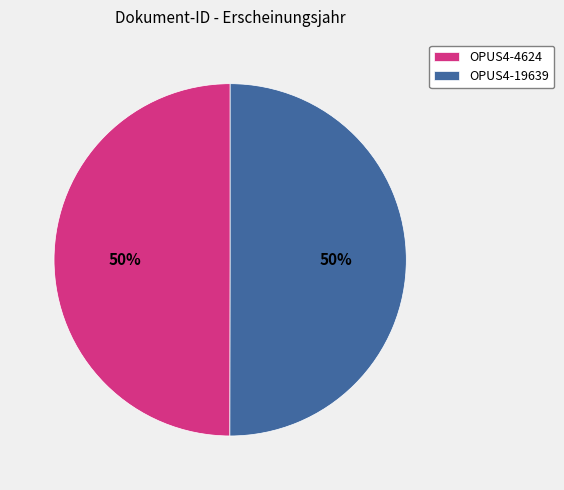

How many segments does this pie chart have?

2